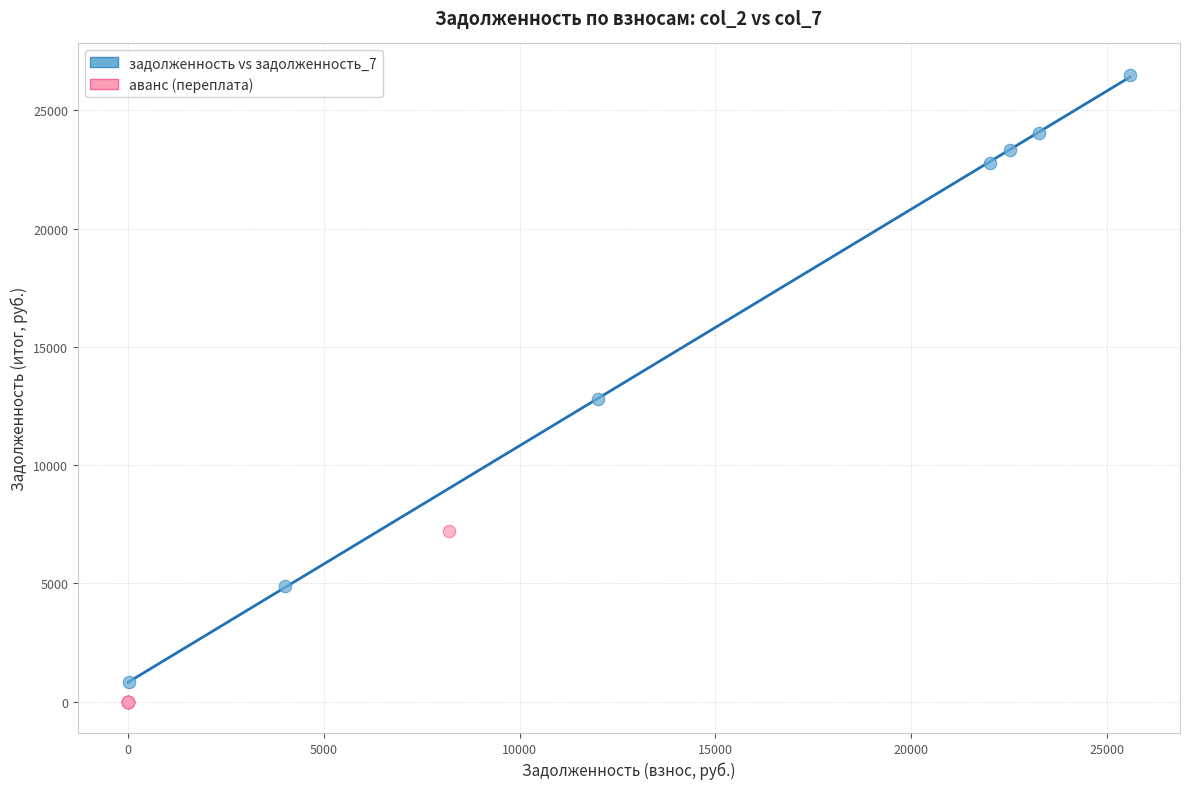

Which series has the largest Y range (max minus min)?

задолженность vs задолженность_7